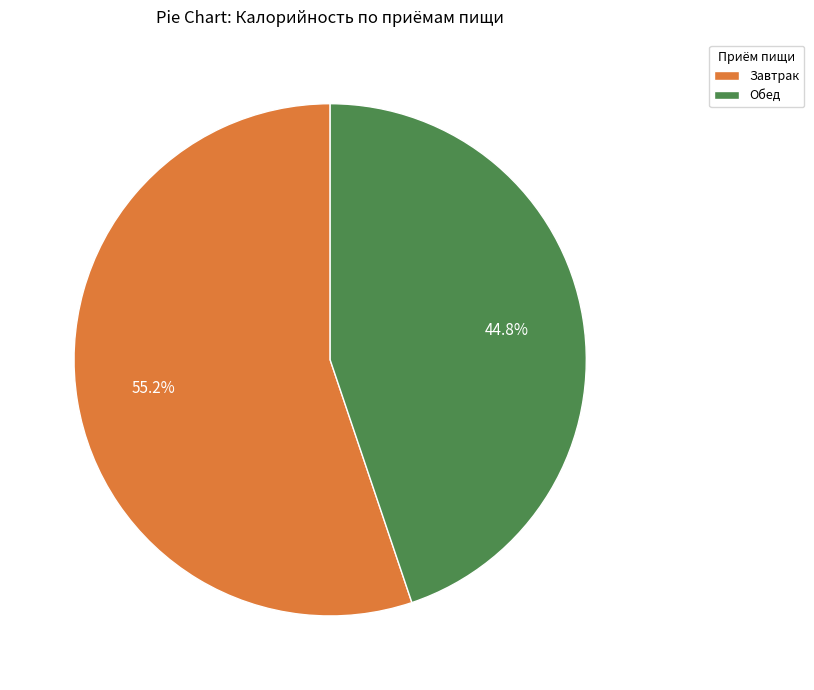

What is the total percentage of Завтрак and Обед?

100.0%